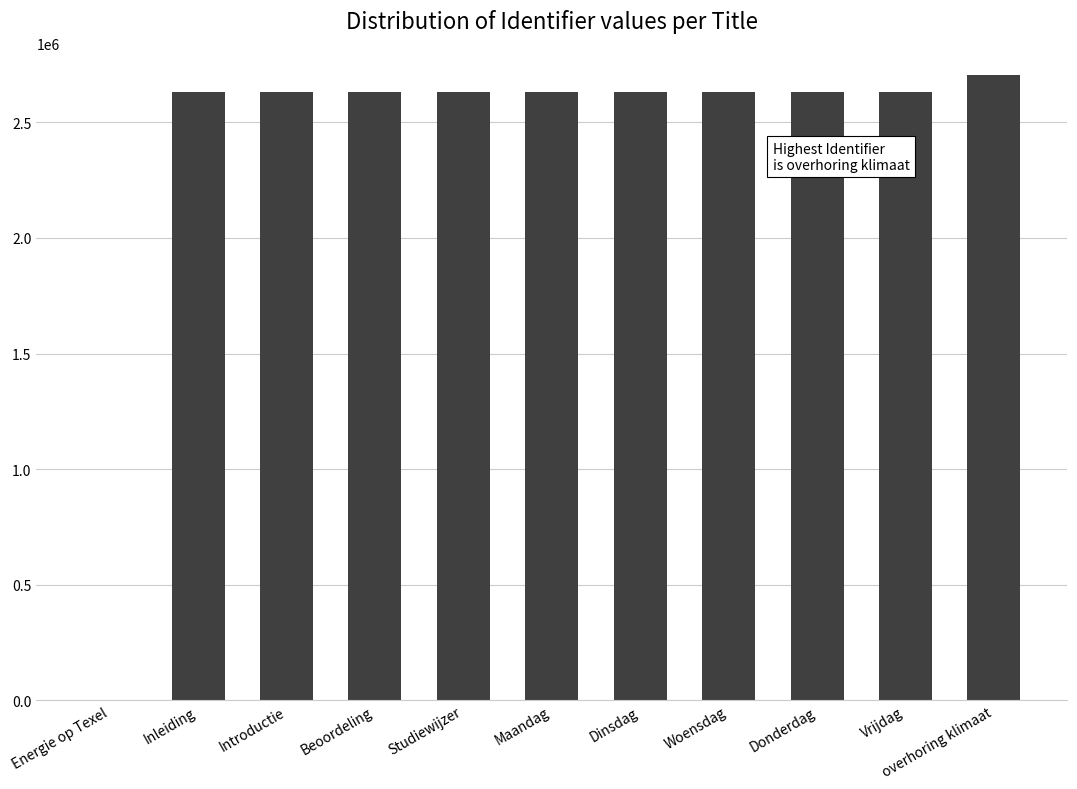

Which category has the highest value across all series?

overhoring klimaat